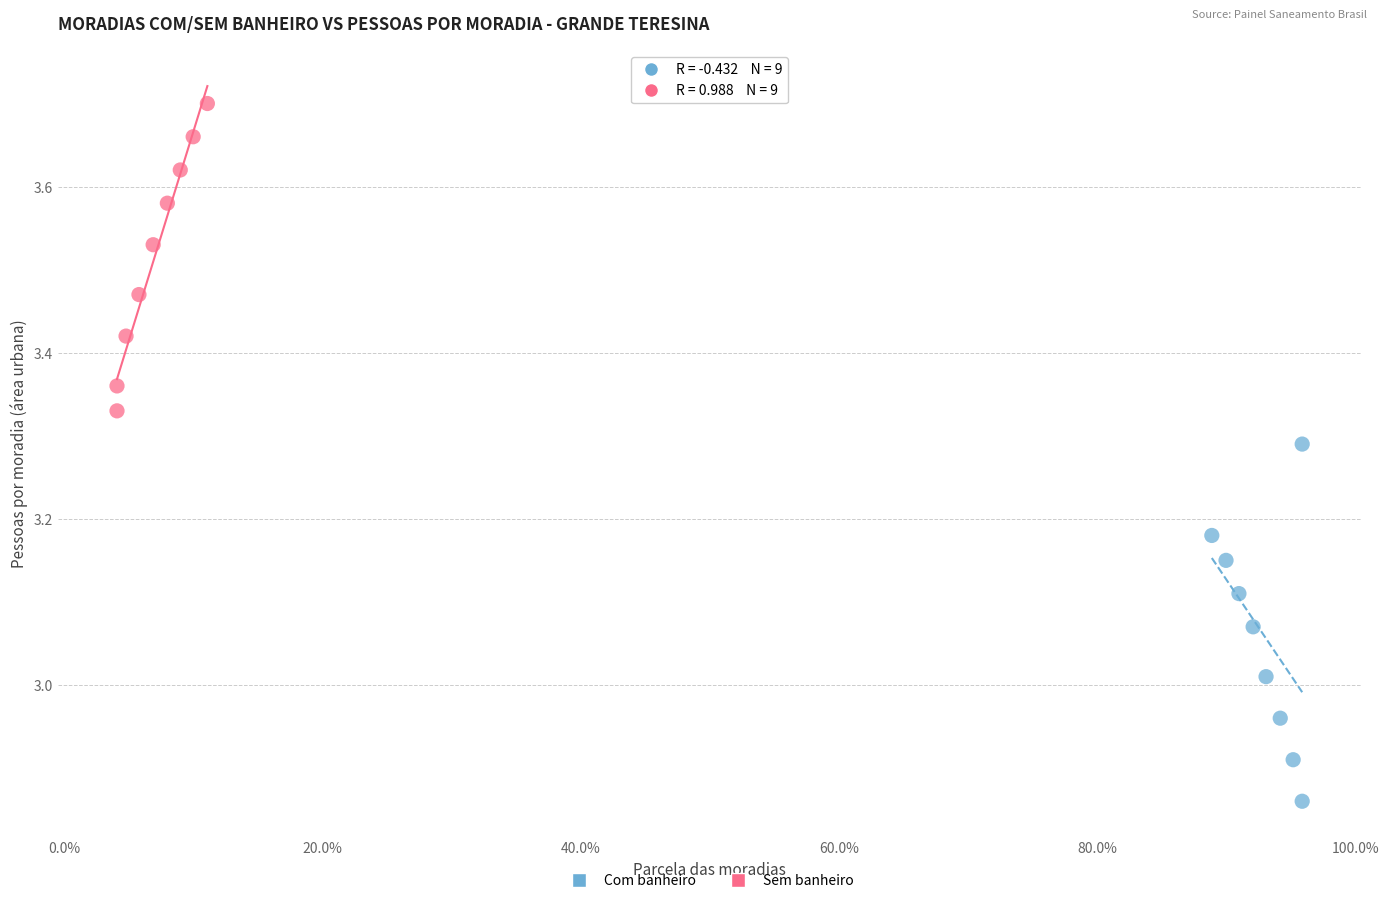

Which series has the widest spread of Y values?

Com banheiro